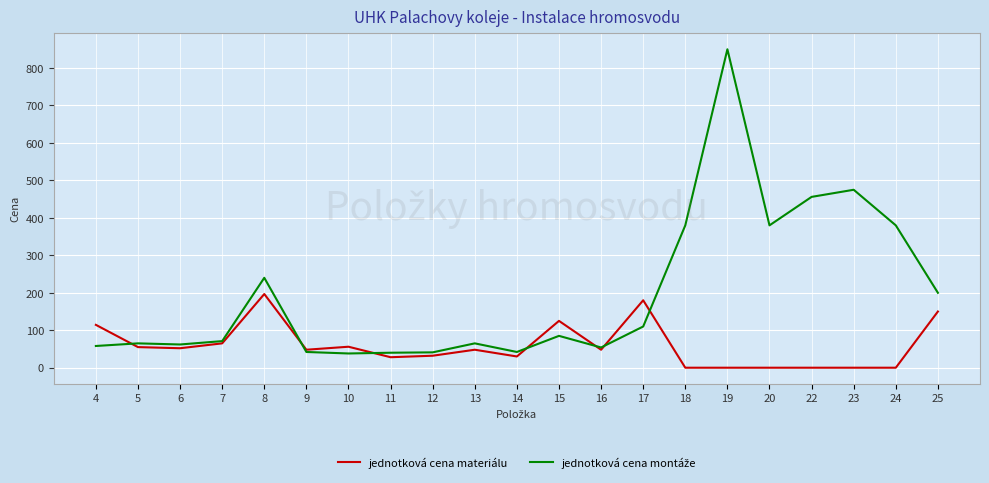

What is the sum of the jednotková cena materiálu values at 19 and 11?

28.0